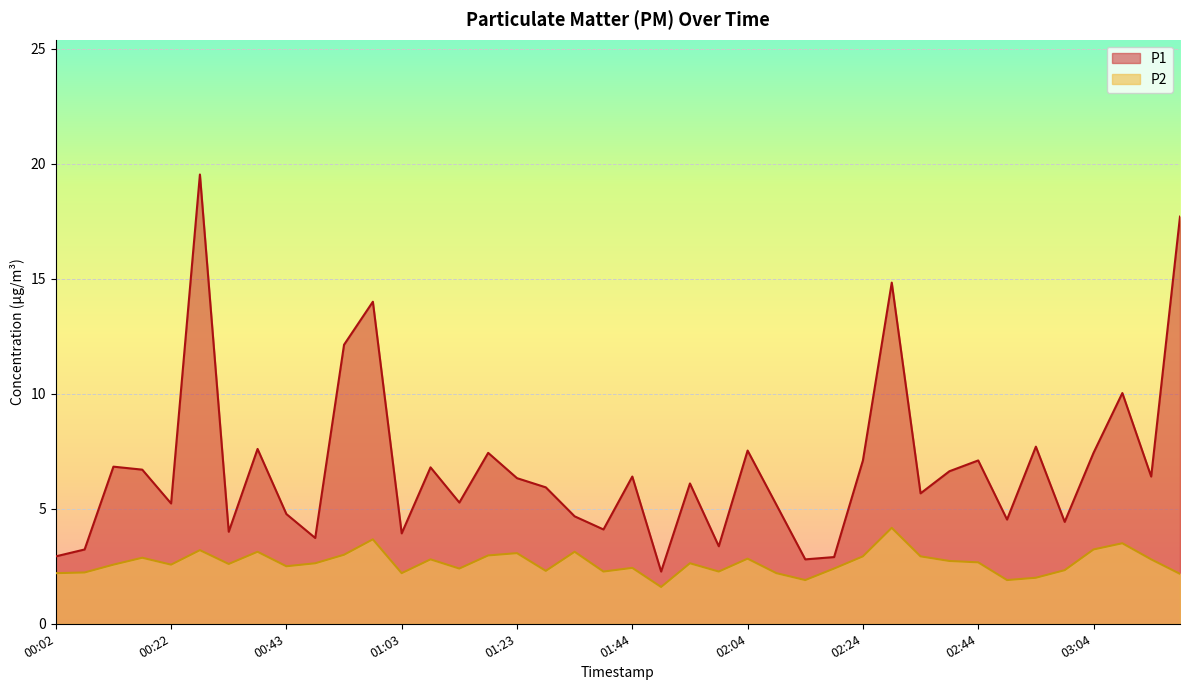

Is it true that P2 equals 2.6 at 00:33?

True